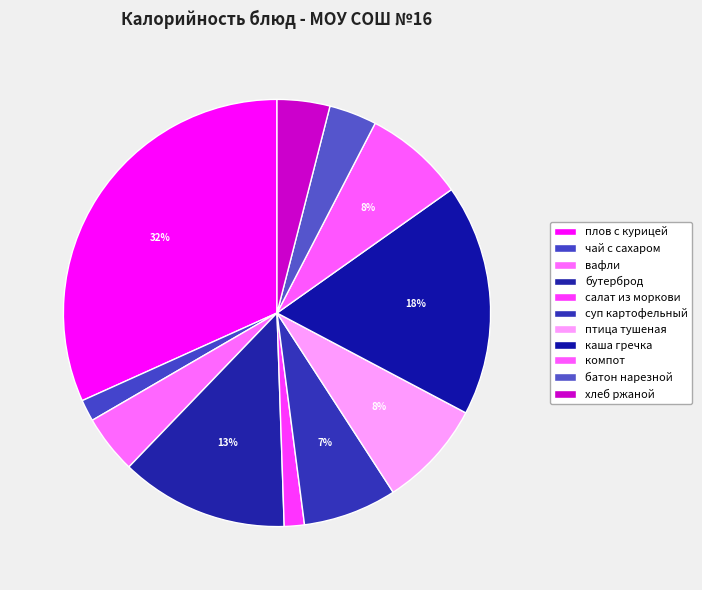

How many segments does this pie chart have?

11